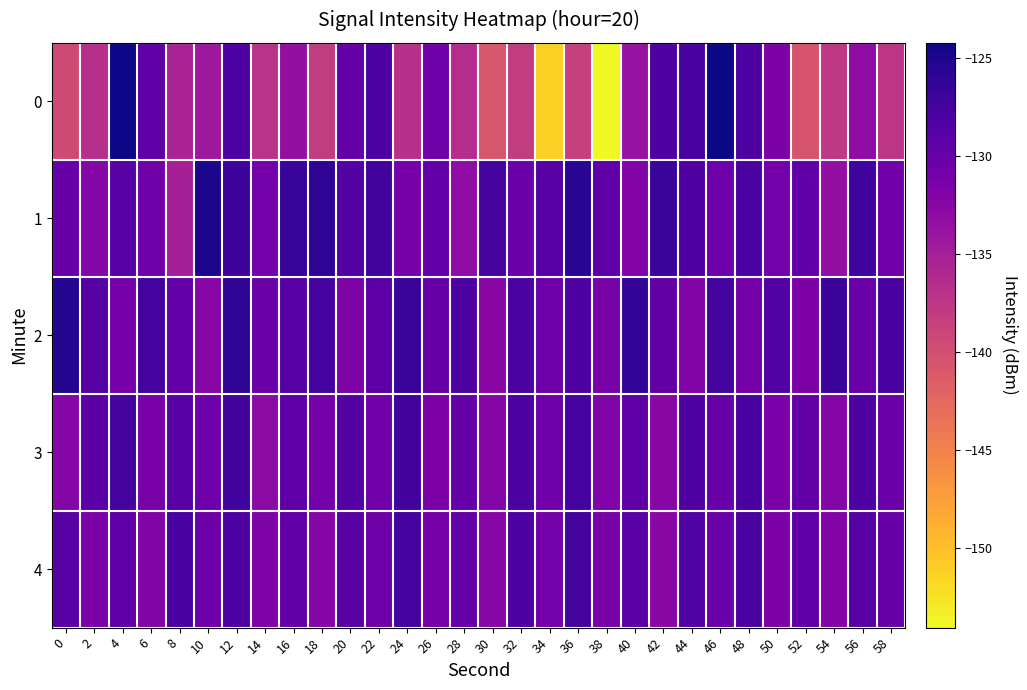

Count the number of categories in the chart.

30